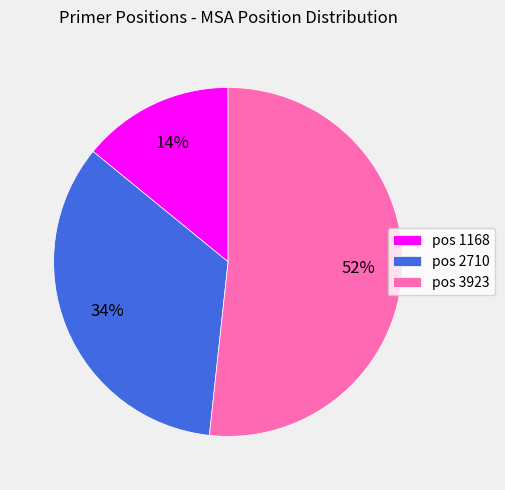

Is the sum of pos 1168 and pos 2710 greater than half?

No